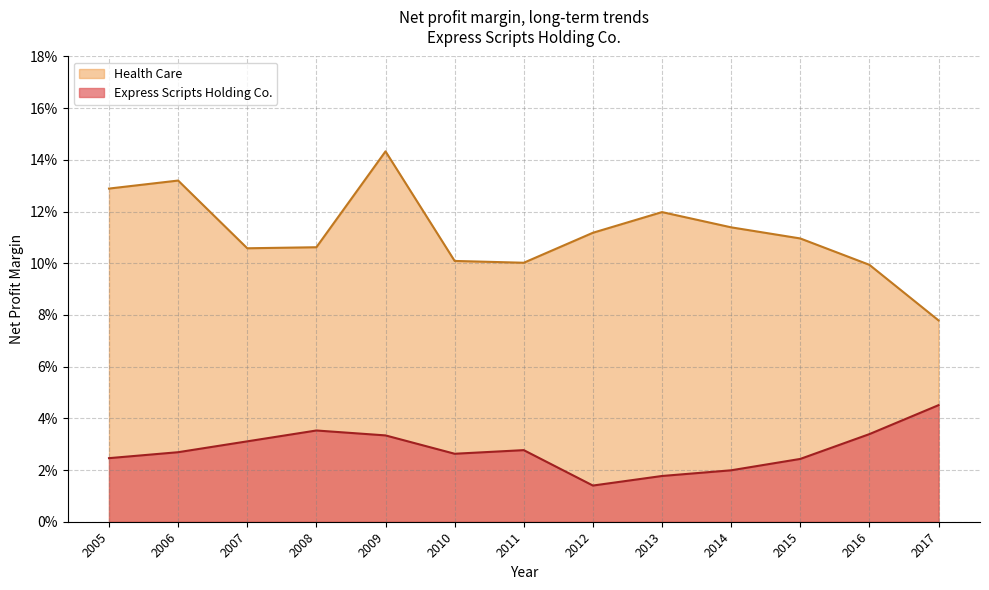

Reading right to left, what are all the values shown in this chart?

Express Scripts Holding Co.: 2005=0.0	2006=0.0	2007=0.0	2008=0.0	2009=0.0	2010=0.0	2011=0.0	2012=0.0	2013=0.0	2014=0.0	2015=0.0	2016=0.0	2017=0.0
Health Care: 2005=0.1	2006=0.1	2007=0.1	2008=0.1	2009=0.1	2010=0.1	2011=0.1	2012=0.1	2013=0.1	2014=0.1	2015=0.1	2016=0.1	2017=0.1